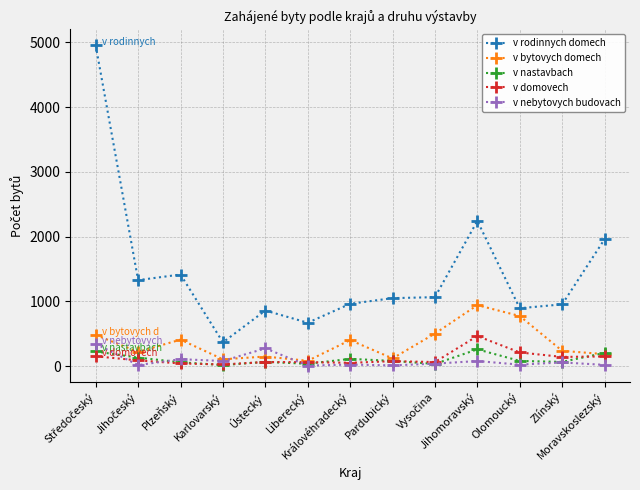

True or false: v domovech and v rodinnych domech cross at least once.

False